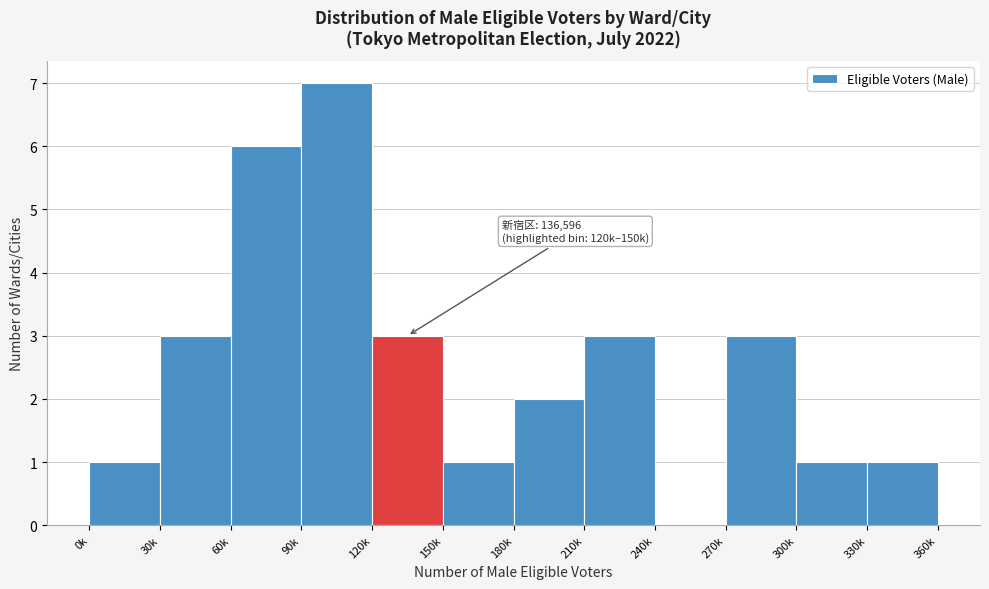

Reading left to right, what are all the values shown in this chart?

0k=1	30k=3	60k=6	90k=7	120k=3	150k=1	180k=2	210k=3	240k=0	270k=3	300k=1	330k=1